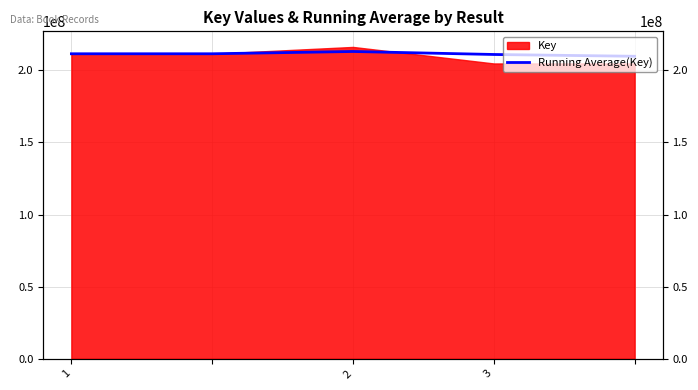

What is the ratio of the value at 3 to the value at 1?

1.0